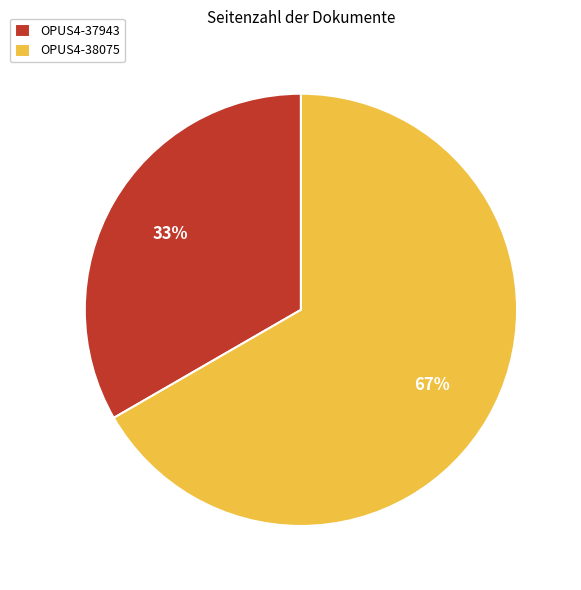

What is the largest slice in the pie chart?

OPUS4-38075